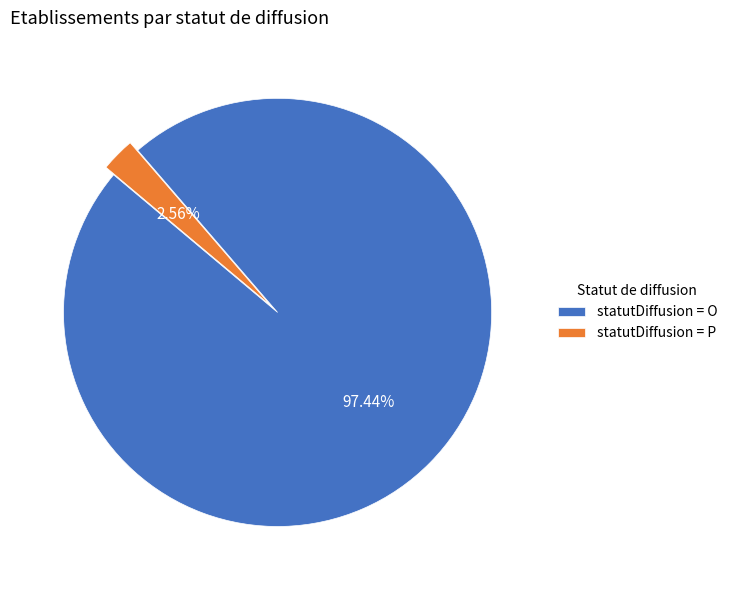

Which has a higher value, statutDiffusion = P or statutDiffusion = O?

statutDiffusion = O